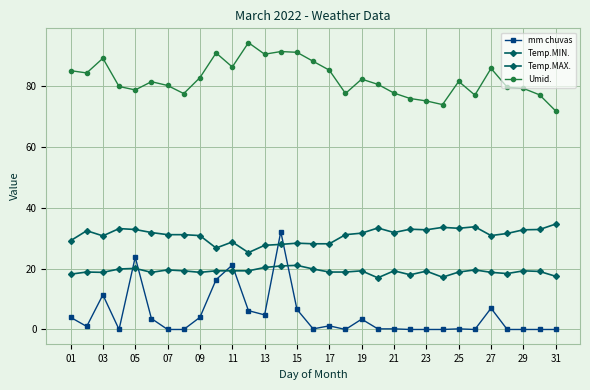

How many lines are shown in the chart?

4